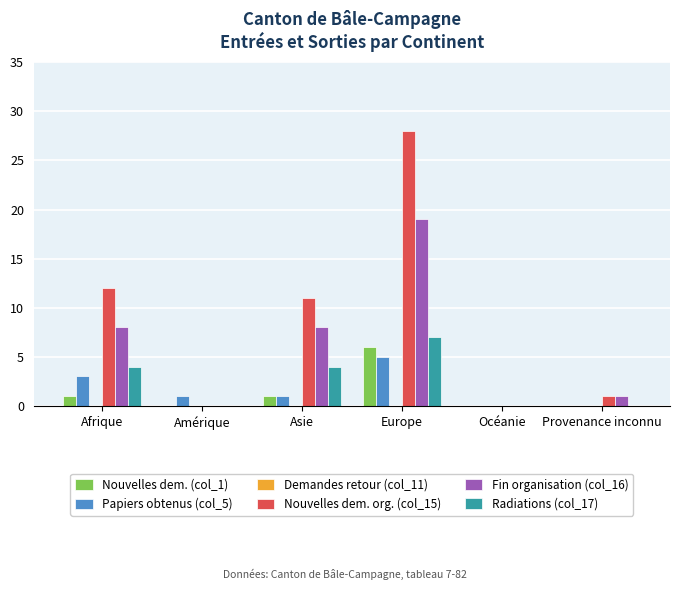

Is the value of Fin organisation (col_16) at Asie greater than the value of Nouvelles dem. (col_1) at Provenance inconnu?

Yes